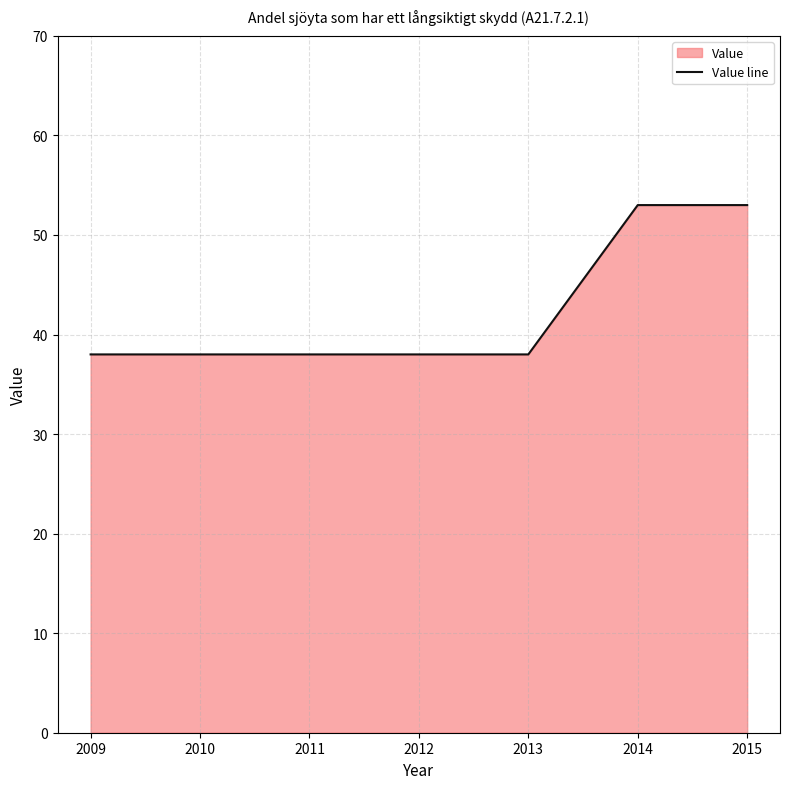

Approximately how many times larger is the value at 2011 compared to 2014?

0.7